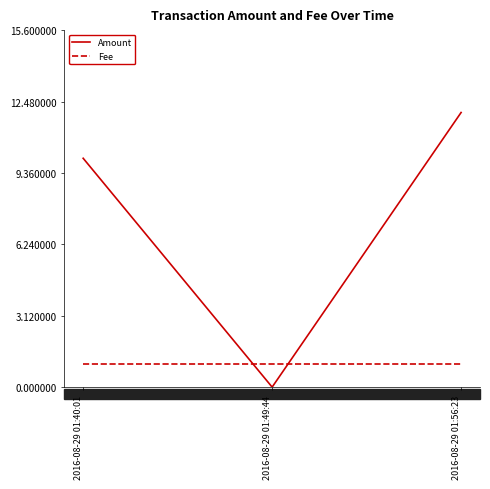

Reading left to right, transcribe all the data shown in this chart.

Amount: 2016-08-29 01:40:01=10	2016-08-29 01:49:44=0	2016-08-29 01:56:23=12
Fee: 2016-08-29 01:40:01=1	2016-08-29 01:49:44=1	2016-08-29 01:56:23=1